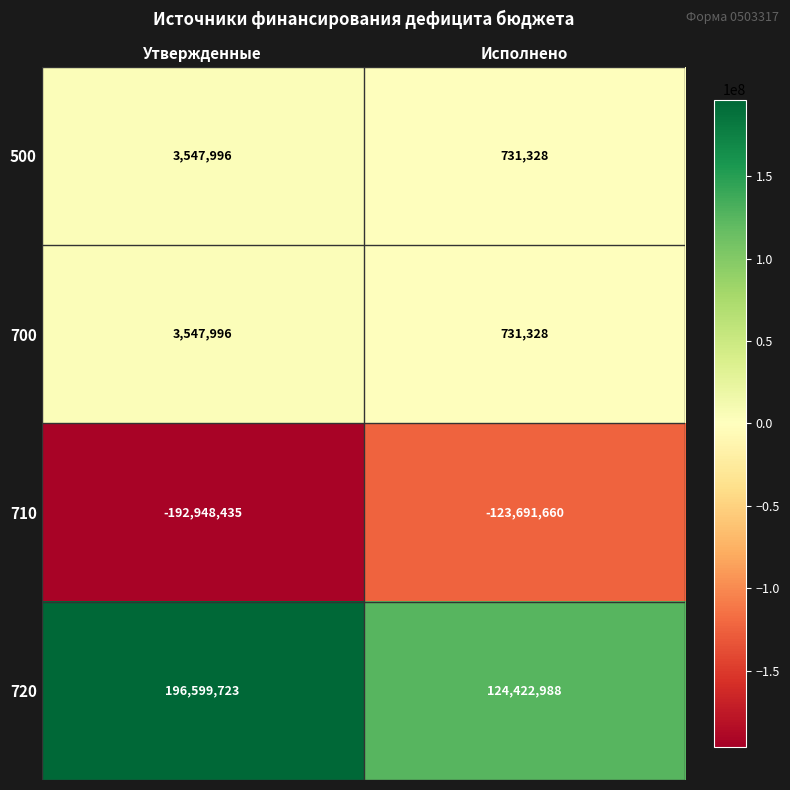

What is the difference between the maximum and minimum values in the 720 series?

72176735